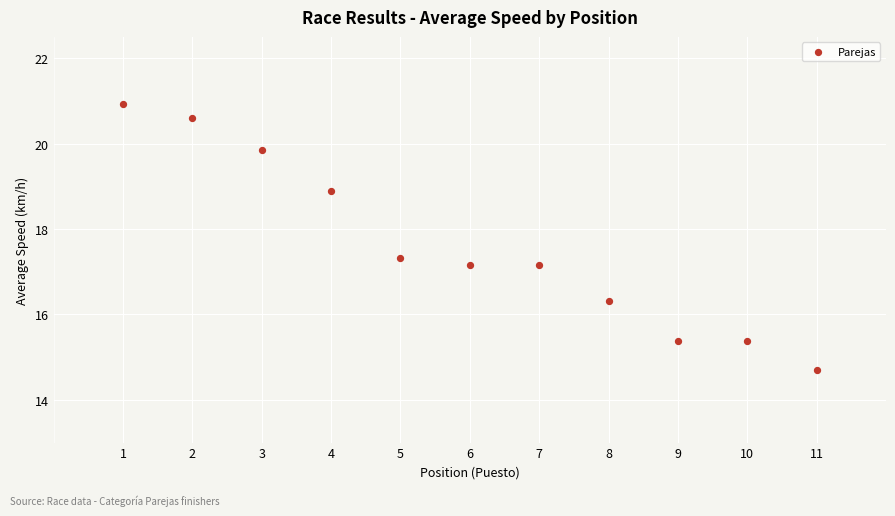

What is the range of X values (max minus min)?

10.0